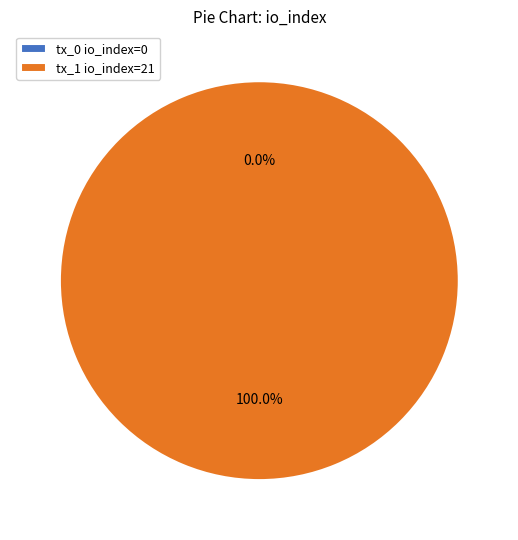

Rank the categories by value from highest to lowest.

tx_1 io_index=21, tx_0 io_index=0